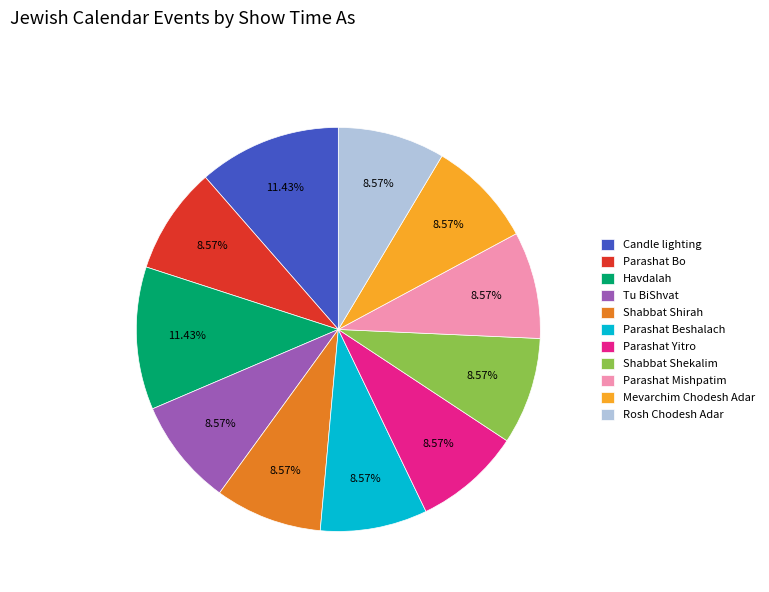

To the nearest percent, what is the difference between the Candle lighting and Parashat Mishpatim slice percentages?

3%